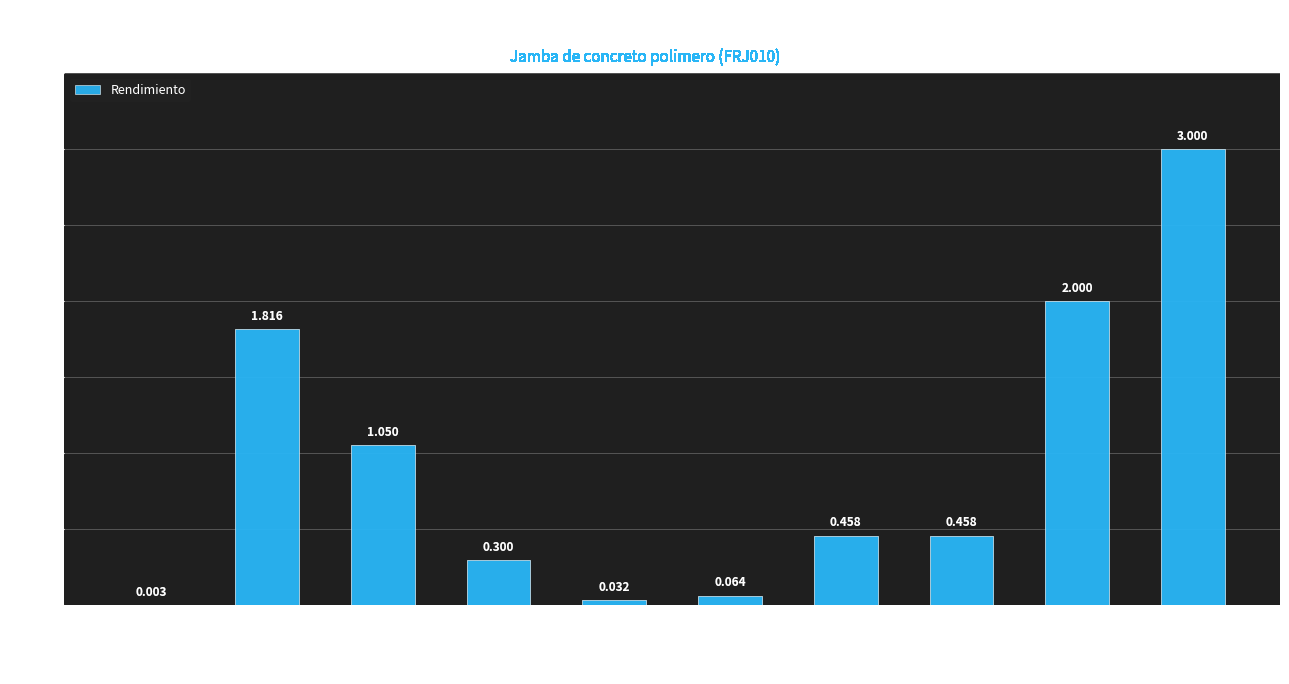

Which has a higher value, mo019 or Medios auxiliares?

Medios auxiliares